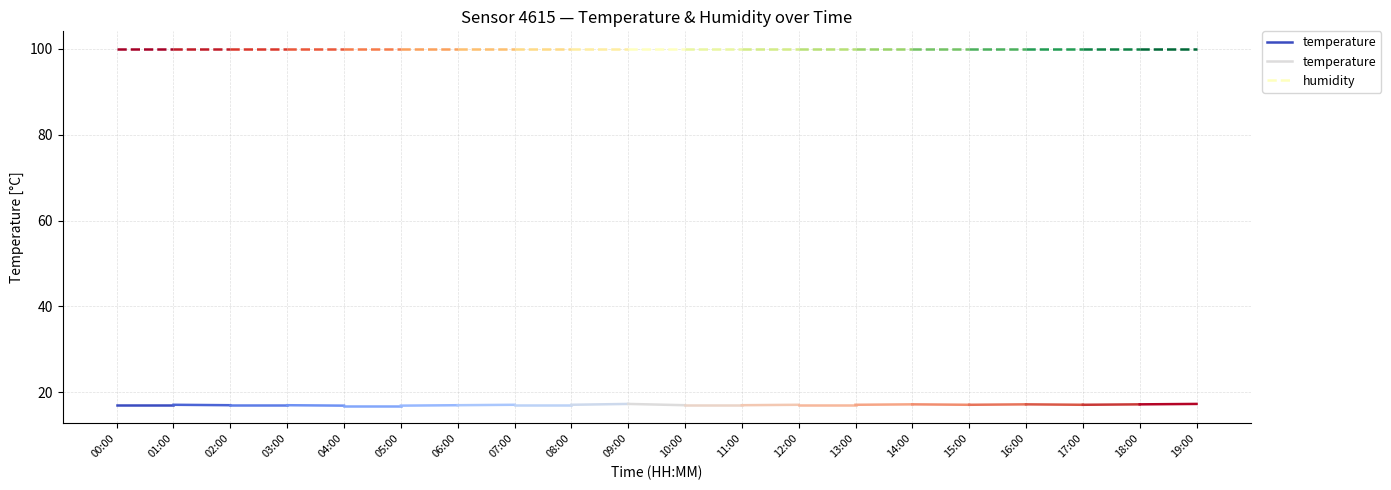

How many data points in temperature are less than 17?

2